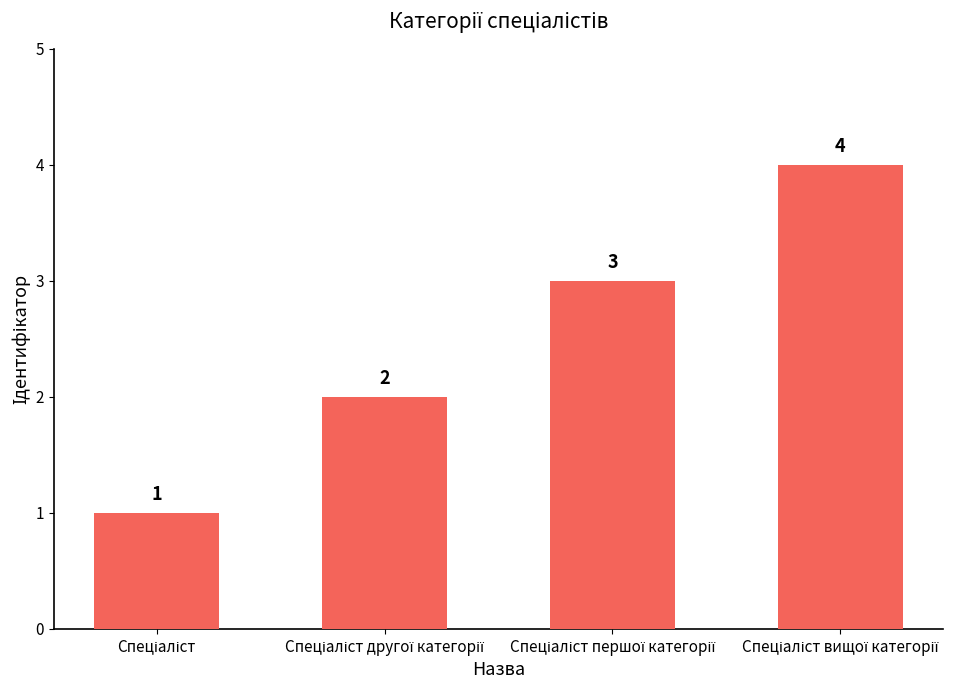

What is the minimum value shown in the chart?

1